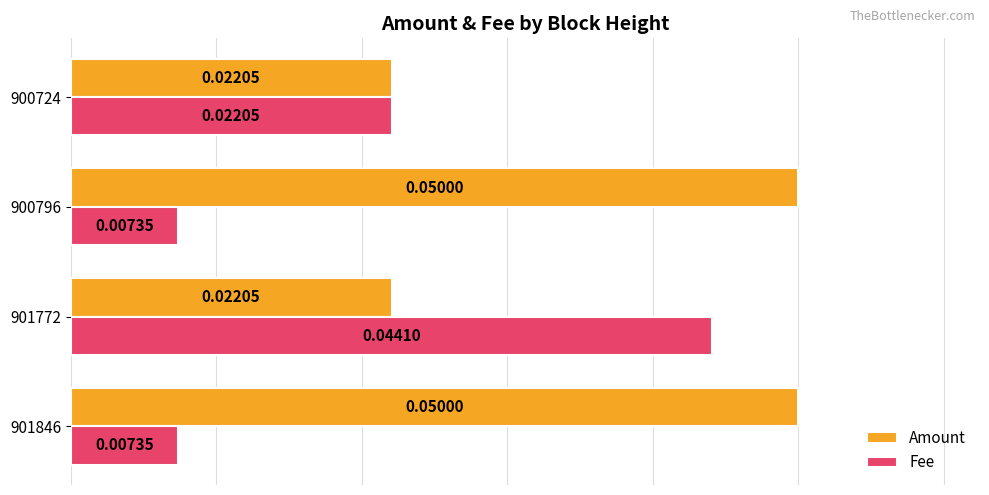

Which series has the largest total across all categories?

Amount